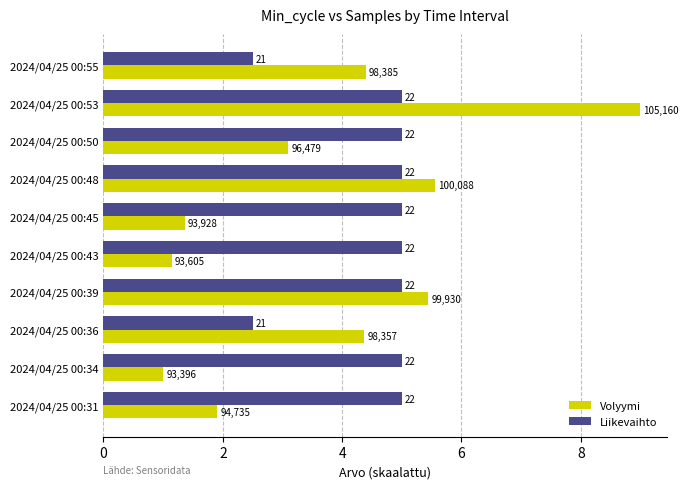

Which series has the widest spread of values?

Volyymi